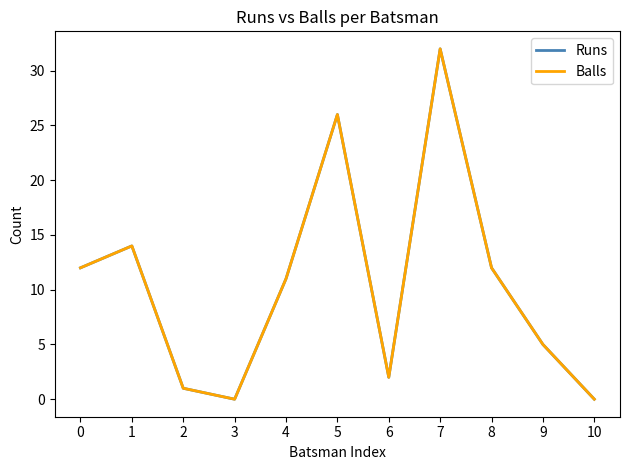

Is this an area chart (filled region under the line)?

No